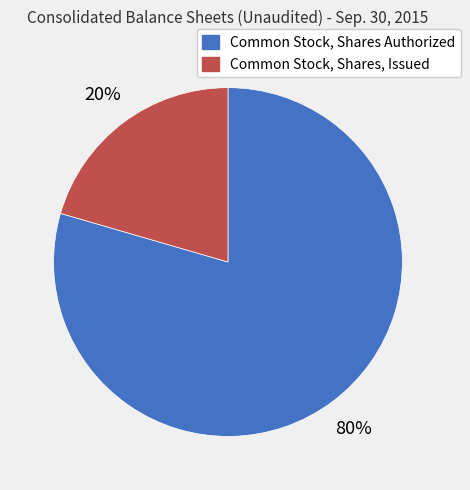

What is the smallest slice in the pie chart?

Common Stock, Shares, Issued